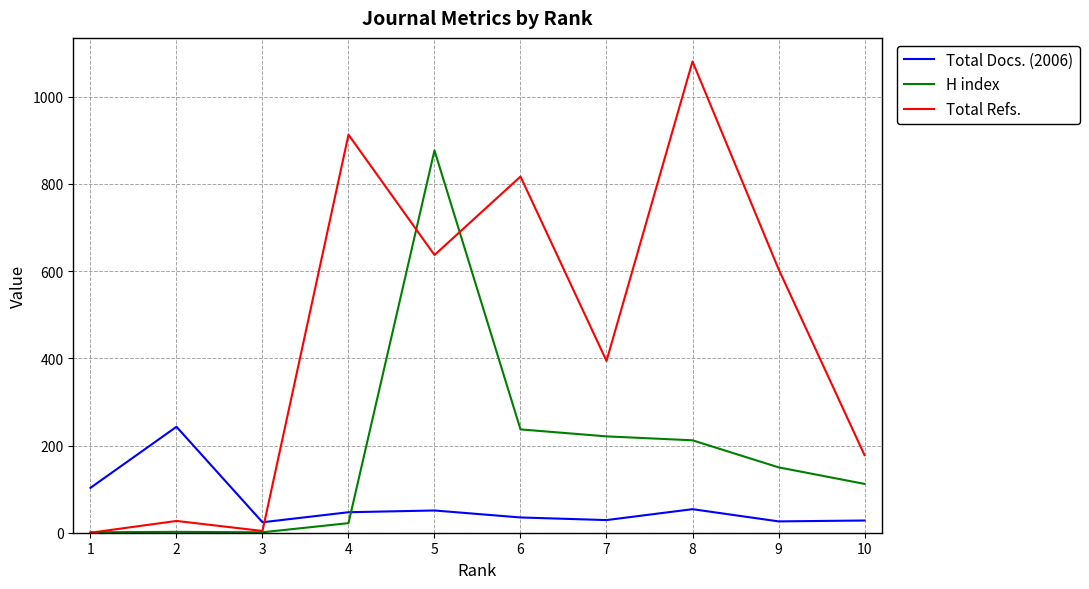

At which label does Total Refs. first exceed 605?

4